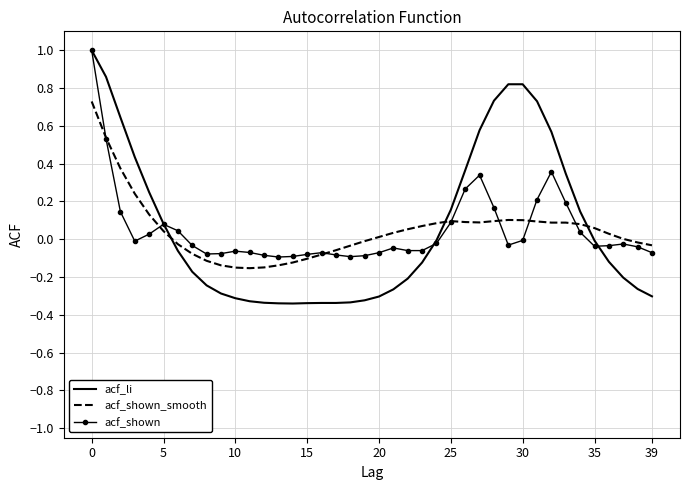

Which series has the largest range (max minus min)?

acf_li